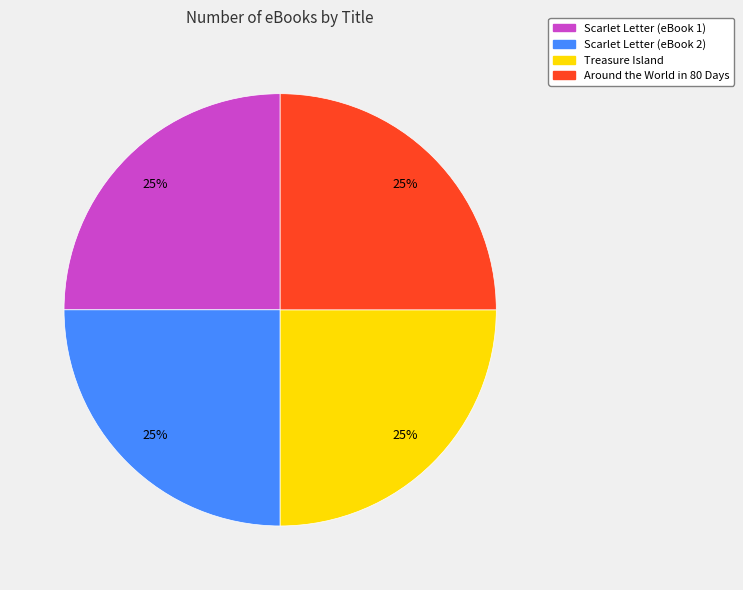

To the nearest percent, what portion does Treasure Island represent?

25%